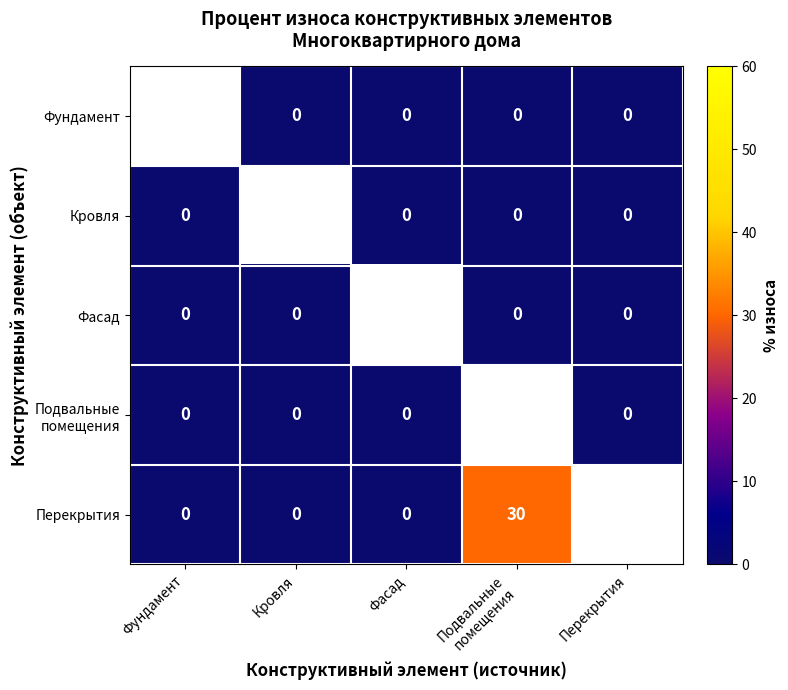

Between Кровля and Фасад, which is larger?

Кровля